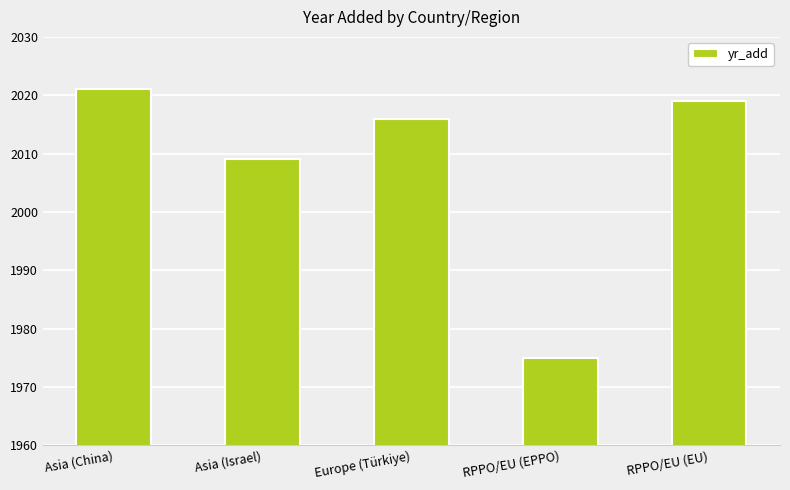

What is the average value?

2008